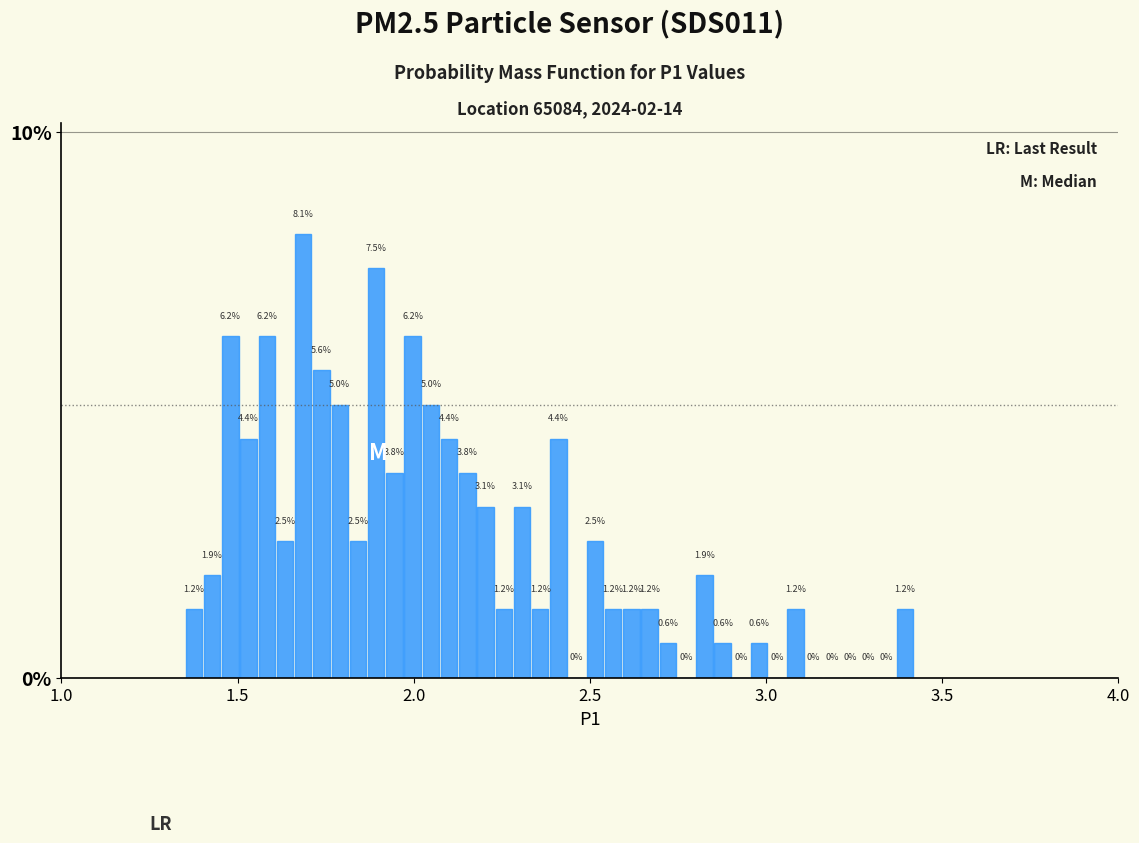

Around what value on the x-axis is the tallest bar? Give the approximate position of its centre, as read against the axis.

1.70